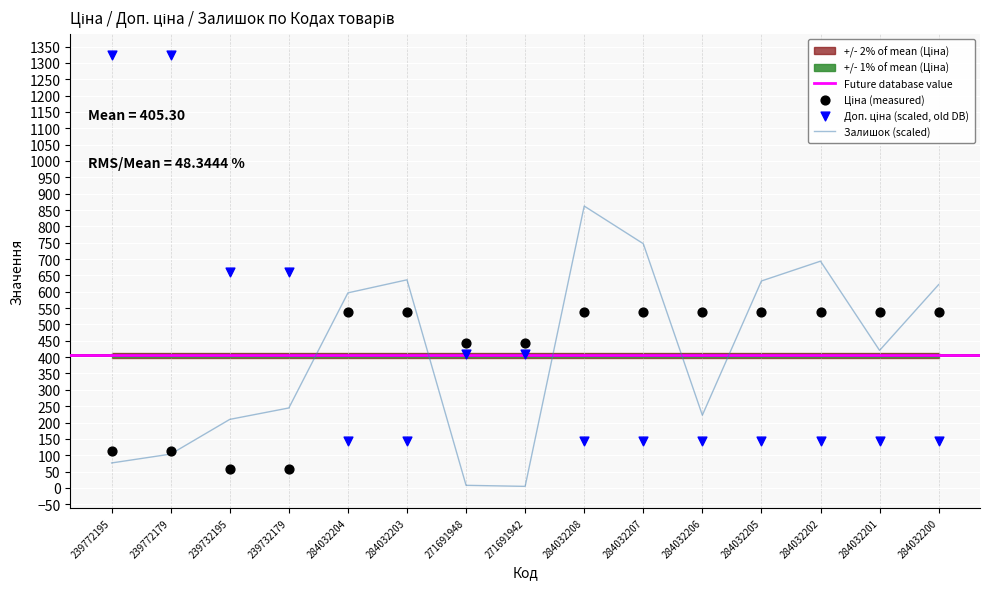

Which series has the widest spread of Y values?

Доп. ціна